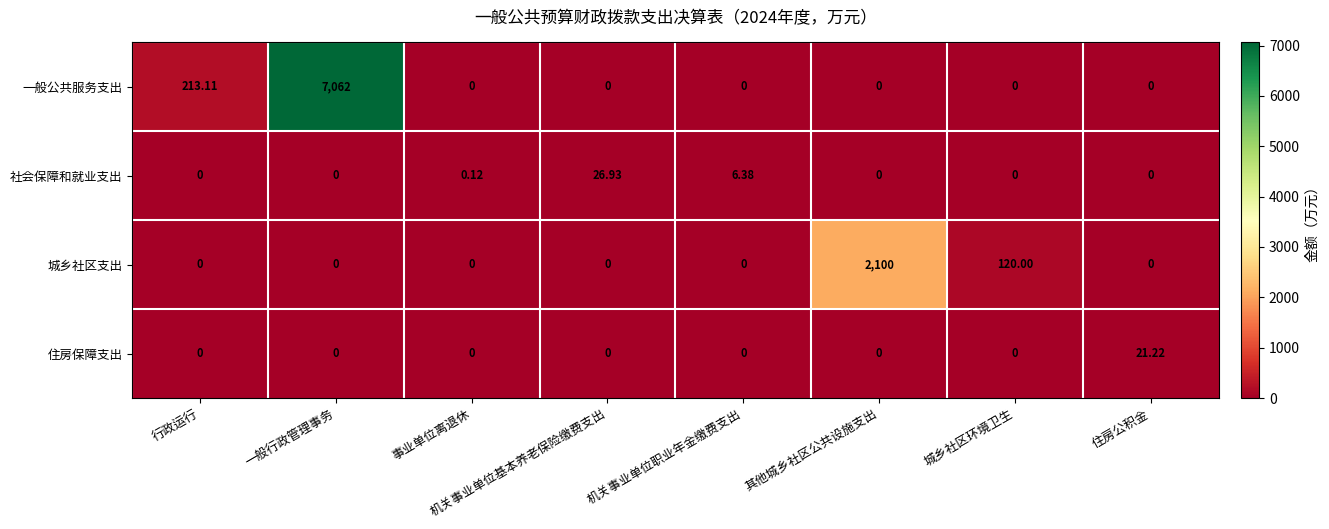

What is the maximum value shown in the chart?

7062.0